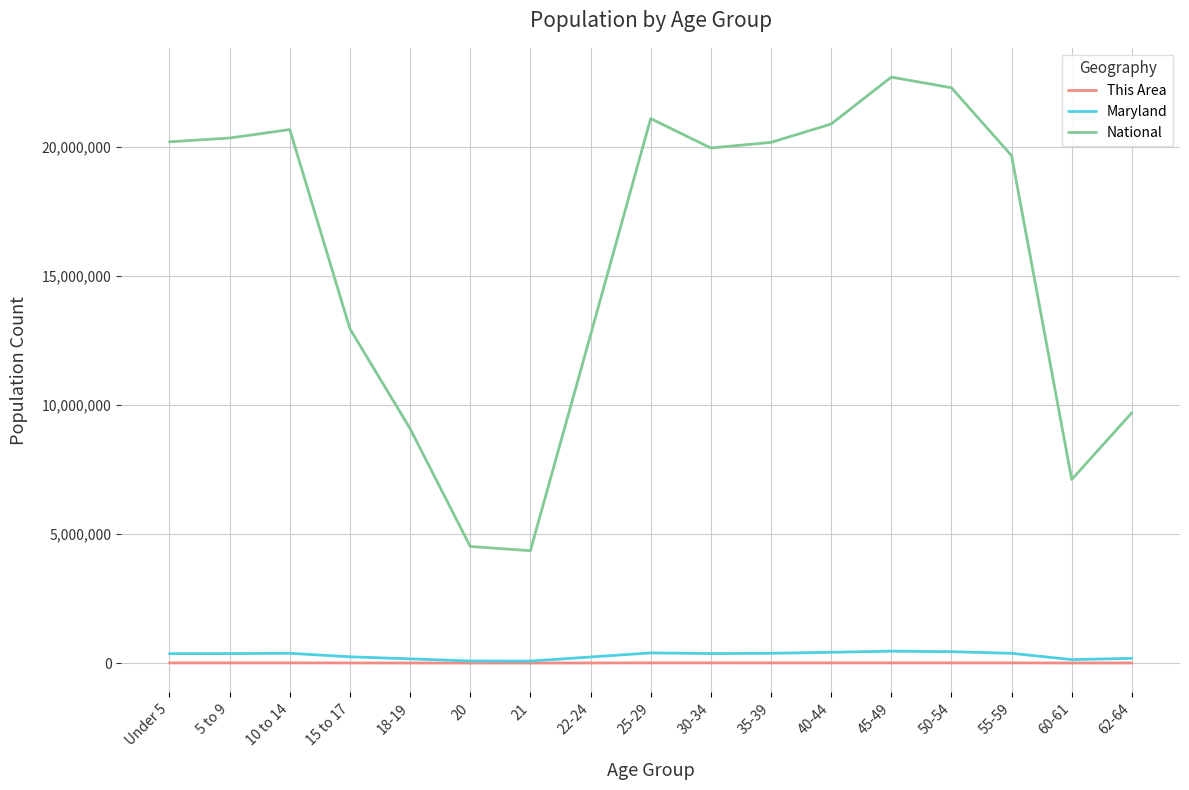

Which series has the largest range (max minus min)?

National